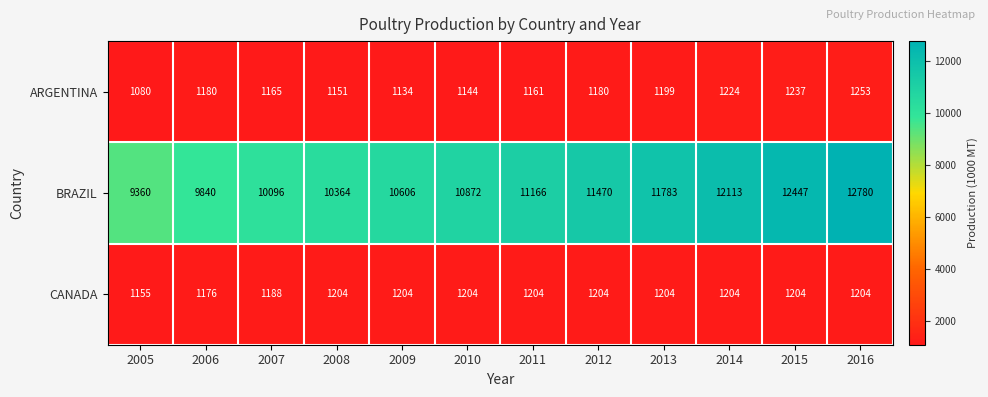

What is the sum of all ARGENTINA values?

14108